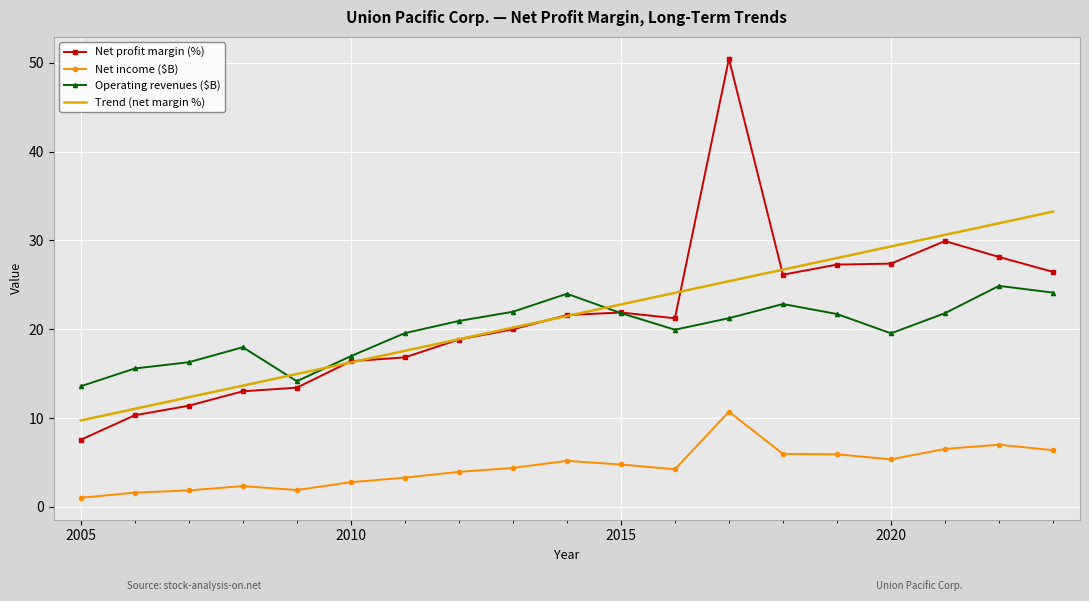

What are all the series names shown in the legend?

Net profit margin (%), Net income ($B), Operating revenues ($B), Trend (net margin %)